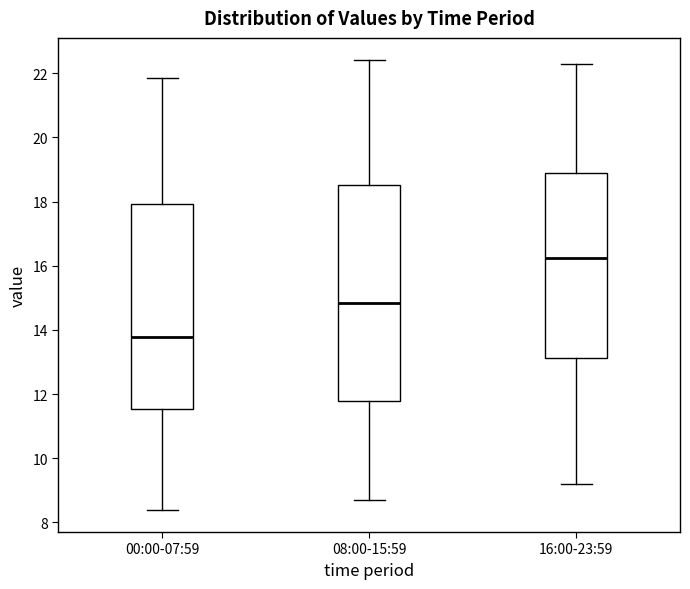

Where does the upper whisker of the box for 00:00-07:59 end on the y-axis? The values are not printed on the chart, so give them approximately, as read against the axis.

21.8